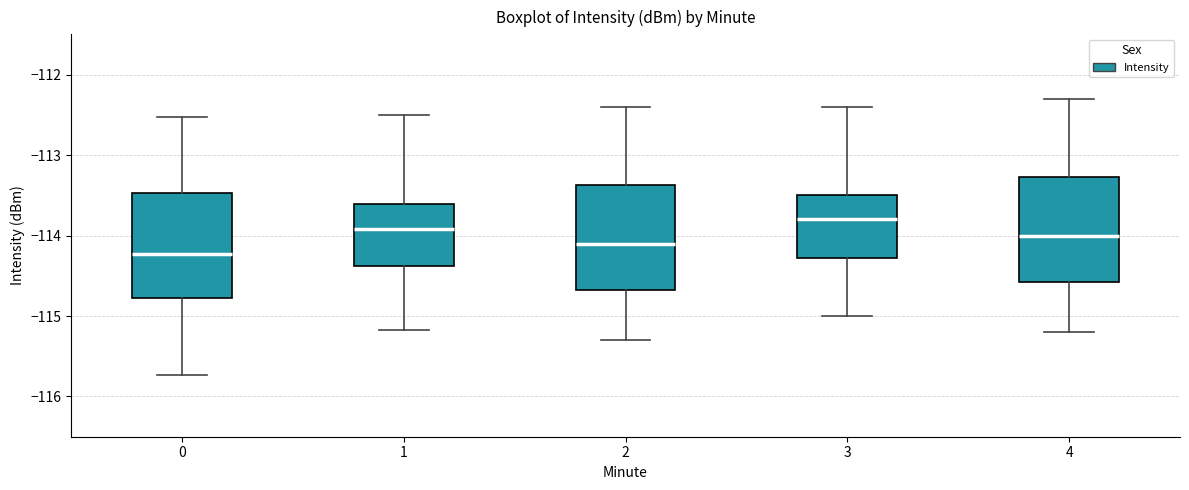

Reading left to right, read every box against the y-axis: the position of its median line, the range the box covers, and the ends of its whiskers. The values are not printed on the chart, so give them approximately, as read against the axis.

0: median -114.2, box -114.8 to -113.5, whiskers -115.7 to -112.5
1: median -113.9, box -114.4 to -113.6, whiskers -115.2 to -112.5
2: median -114.1, box -114.7 to -113.4, whiskers -115.3 to -112.4
3: median -113.8, box -114.3 to -113.5, whiskers -115.0 to -112.4
4: median -114.0, box -114.6 to -113.3, whiskers -115.2 to -112.3